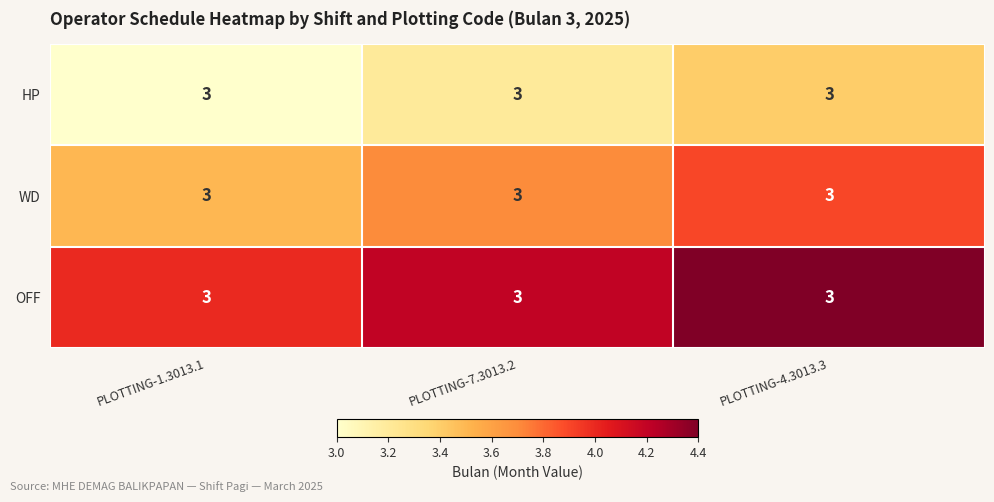

Where is WD nearest to the value 3?

PLOTTING-1.3013.1